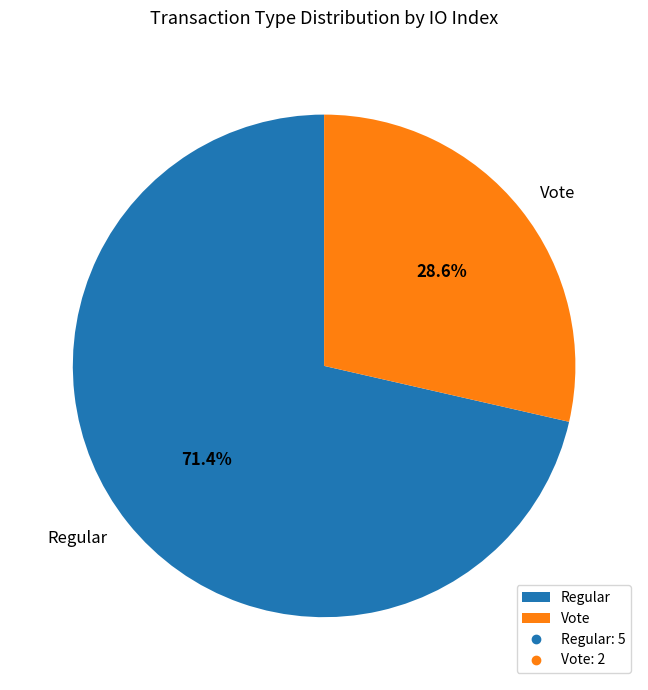

Which has a higher value, Regular or Vote?

Regular